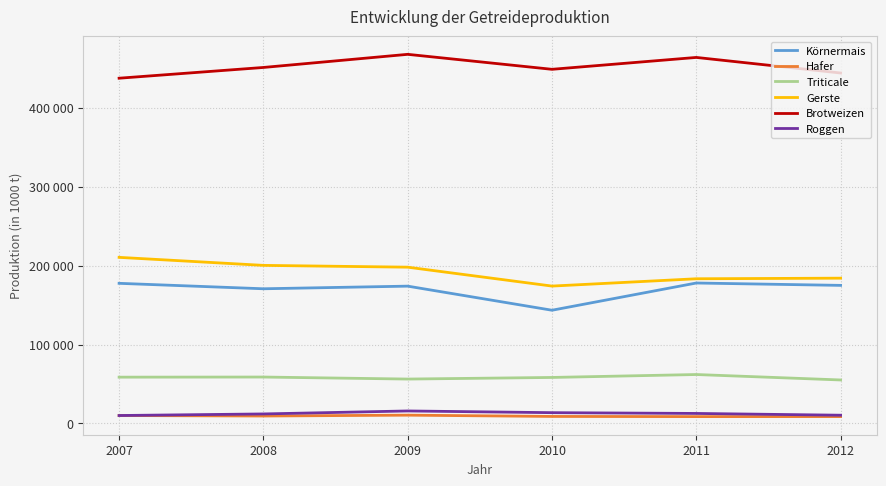

What is the value of the Gerste point at the 1st from the left?

210500